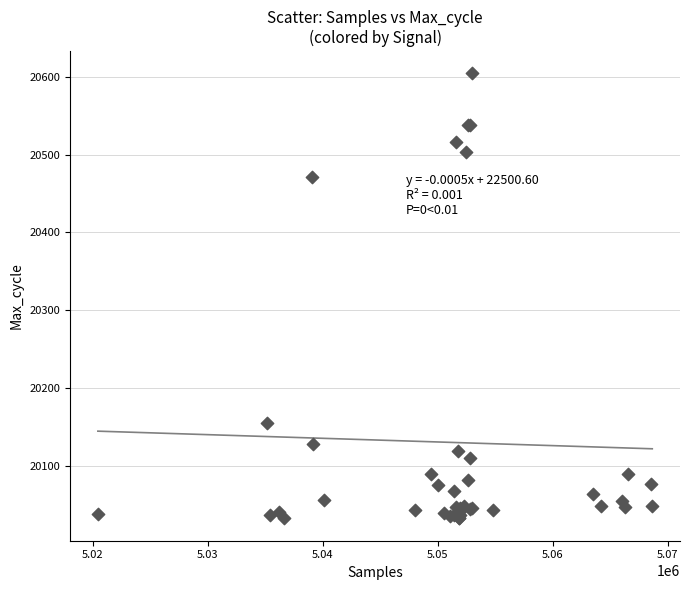

What Y value in the scatter plot is closest to 20318?

20471